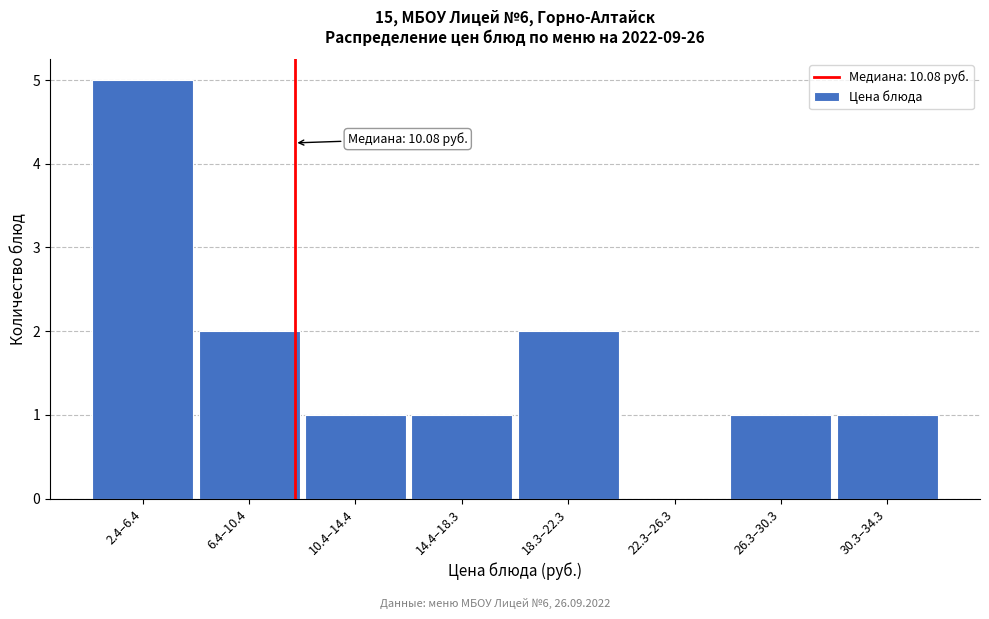

Reading right to left, what are all the values shown in this chart?

30.3–34.3=1	26.3–30.3=1	22.3–26.3=0	18.3–22.3=2	14.4–18.3=1	10.4–14.4=1	6.4–10.4=2	2.4–6.4=5